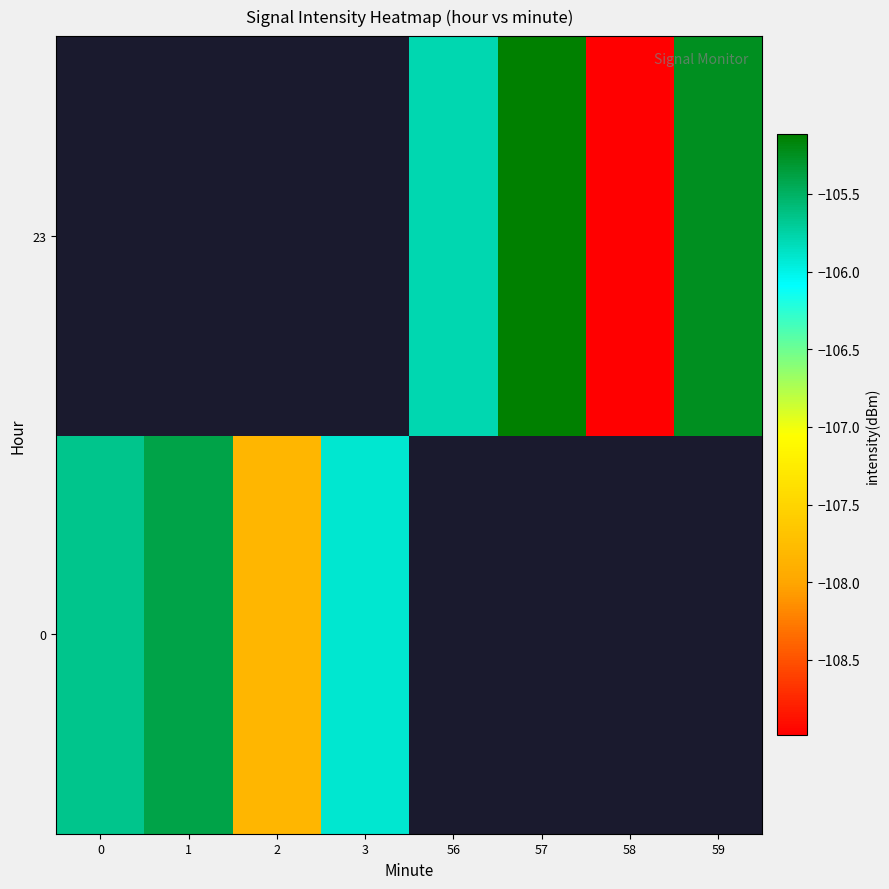

List the series in order of their overall mean, highest first.

0, 23